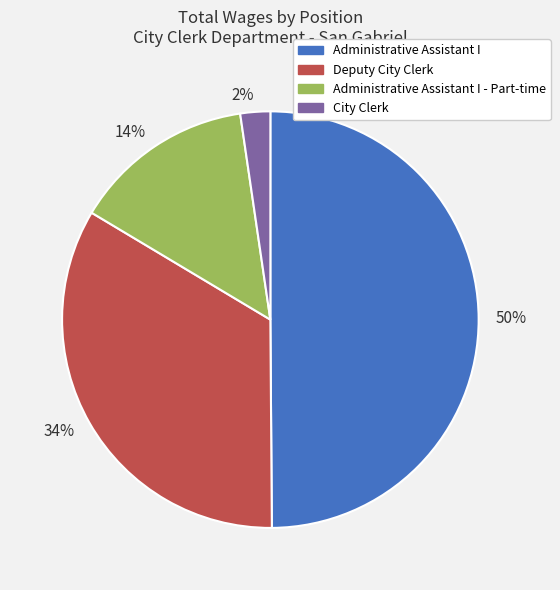

The 2% slice represents 2% of the pie. True or false?

True